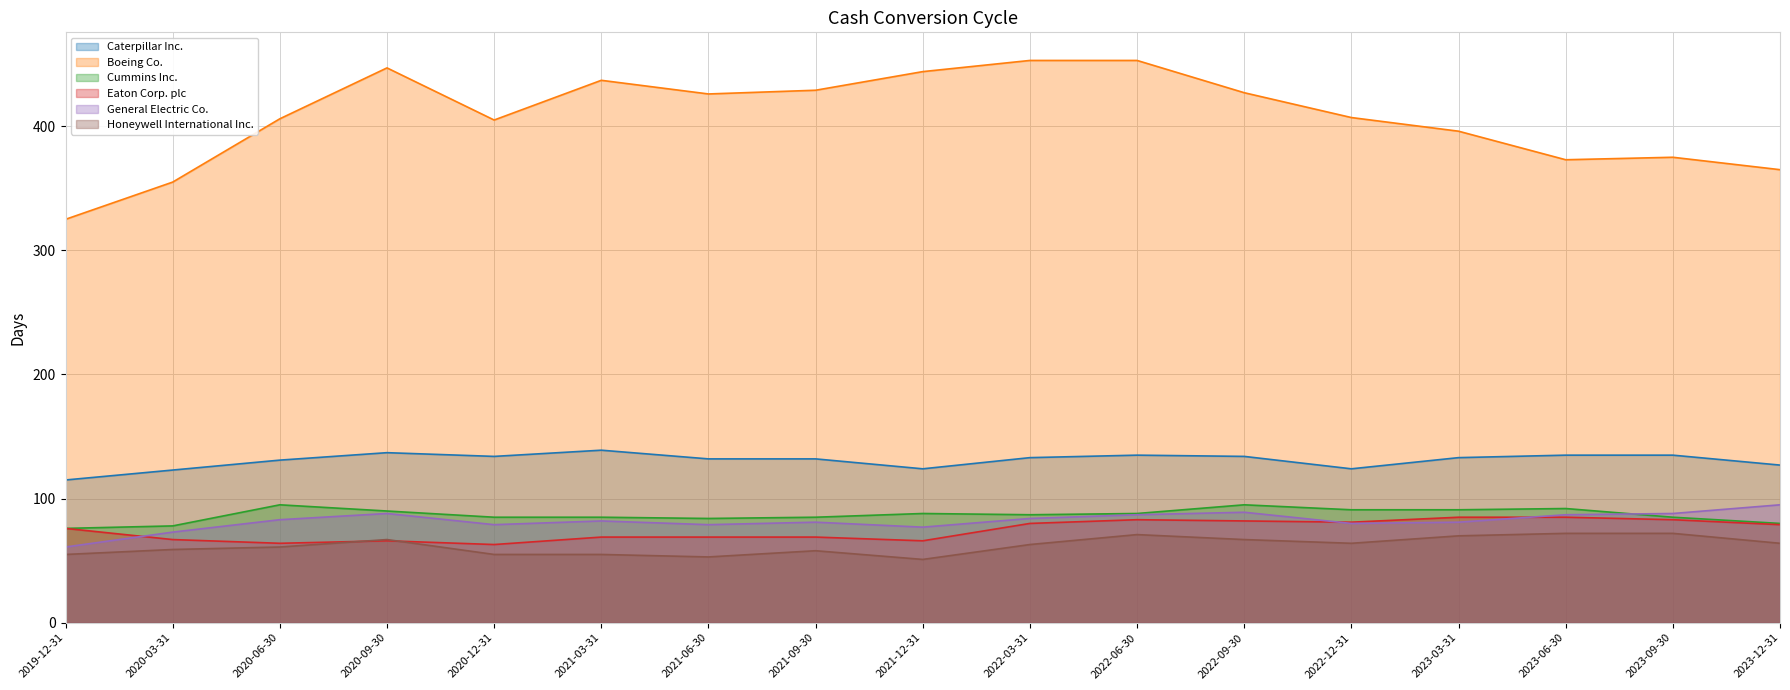

Where is Boeing Co. nearest to the value 389?

2023-03-31